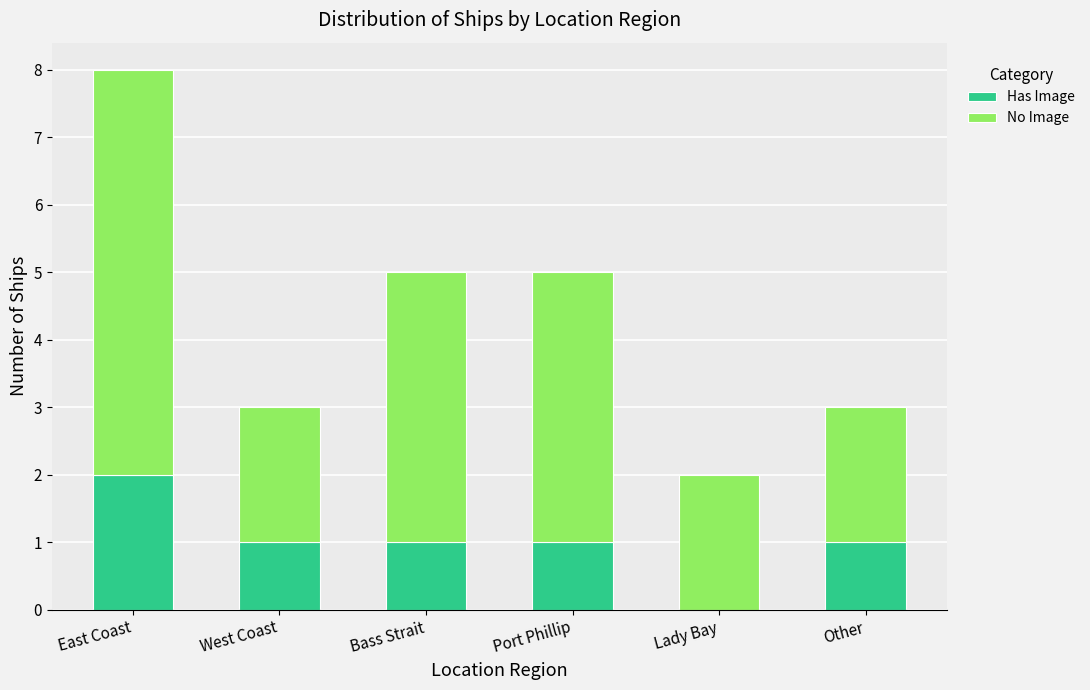

Are the bars horizontal?

No